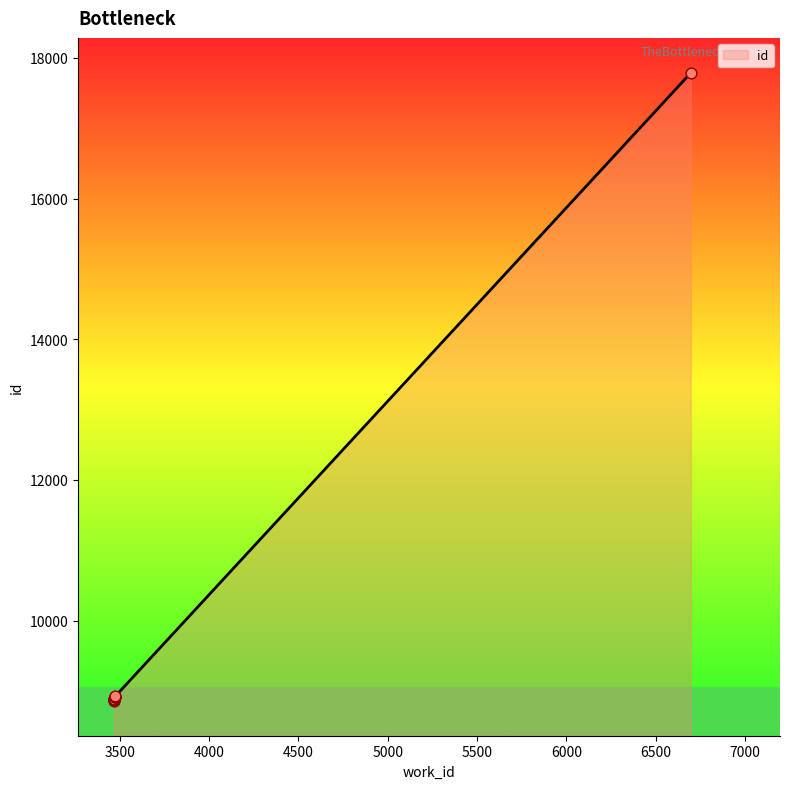

Which has a higher value, 6696 or 3474?

6696